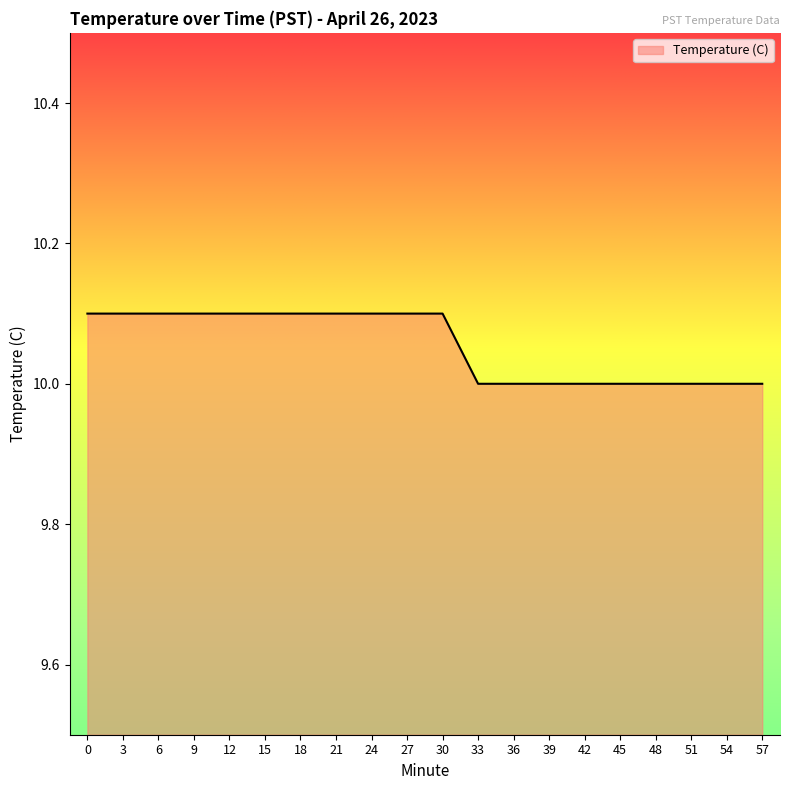

Count the values in the range 10 to 11.

20